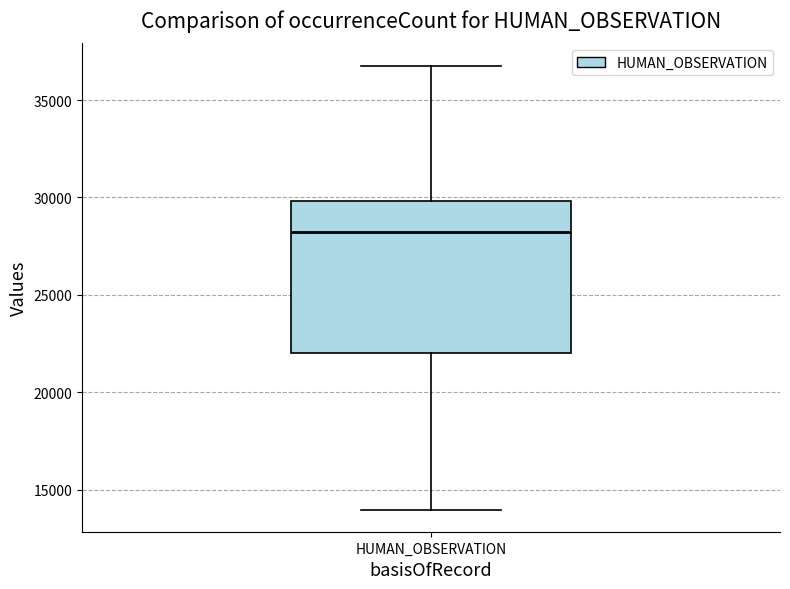

Read this box plot against the y-axis: the position of the median line, the range covered by the box, and the ends of both whiskers. The values are not printed on the chart, so give them approximately, as read against the axis.

median 28000, box 22000 to 30000, whiskers 14000 to 37000